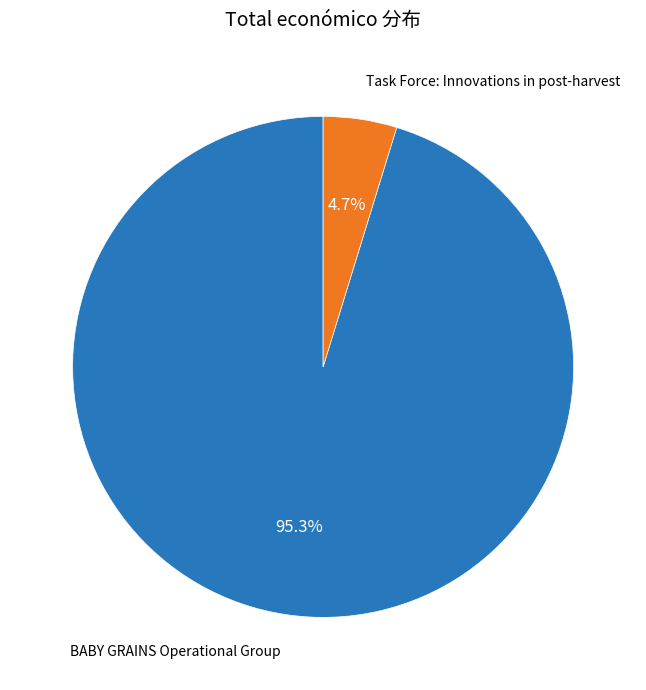

Rank the categories by value from highest to lowest.

BABY GRAINS Operational Group, Task Force: Innovations in post-harvest